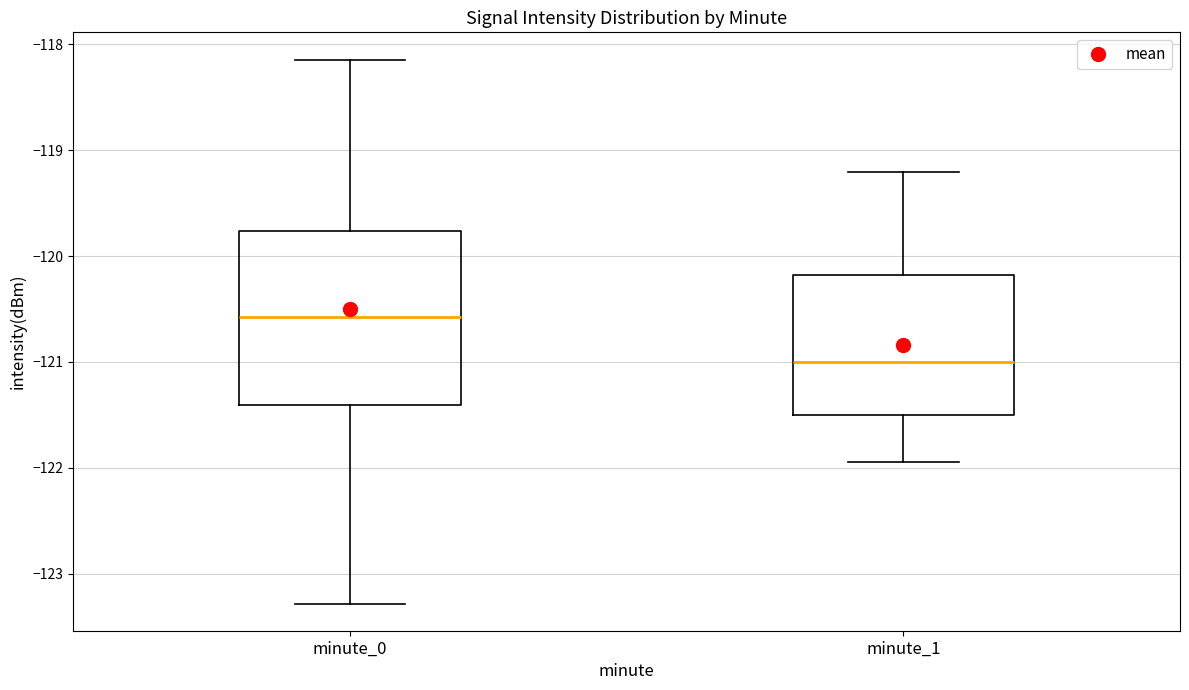

Comparing the boxes themselves (not the whiskers), which one is the tallest?

minute_0